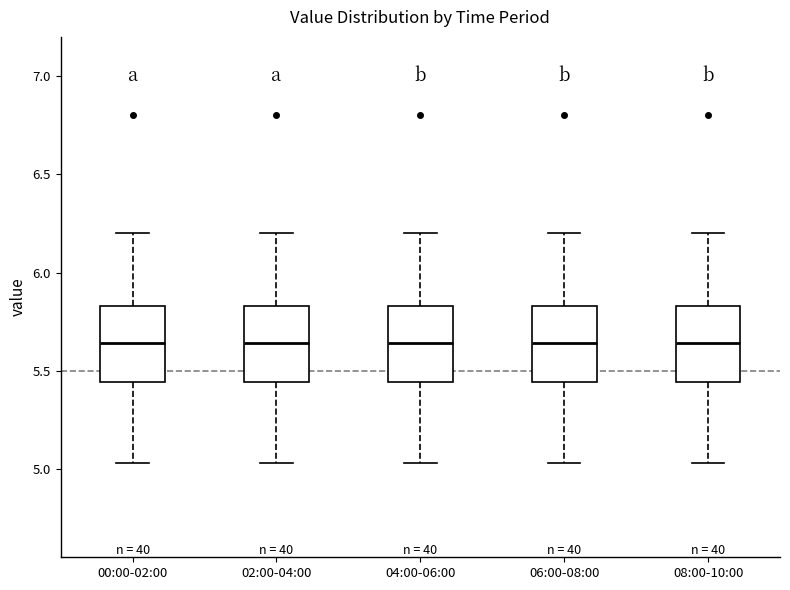

Reading left to right, transcribe this box plot: for each box, give where its median line is, the range the box spans, and where its two whiskers end, as read against the y-axis. The values are not printed on the chart, so give them approximately, as read against the axis.

00:00-02:00: median 5.65, box 5.45 to 5.85, whiskers 5.05 to 6.20
02:00-04:00: median 5.65, box 5.45 to 5.85, whiskers 5.05 to 6.20
04:00-06:00: median 5.65, box 5.45 to 5.85, whiskers 5.05 to 6.20
06:00-08:00: median 5.65, box 5.45 to 5.85, whiskers 5.05 to 6.20
08:00-10:00: median 5.65, box 5.45 to 5.85, whiskers 5.05 to 6.20